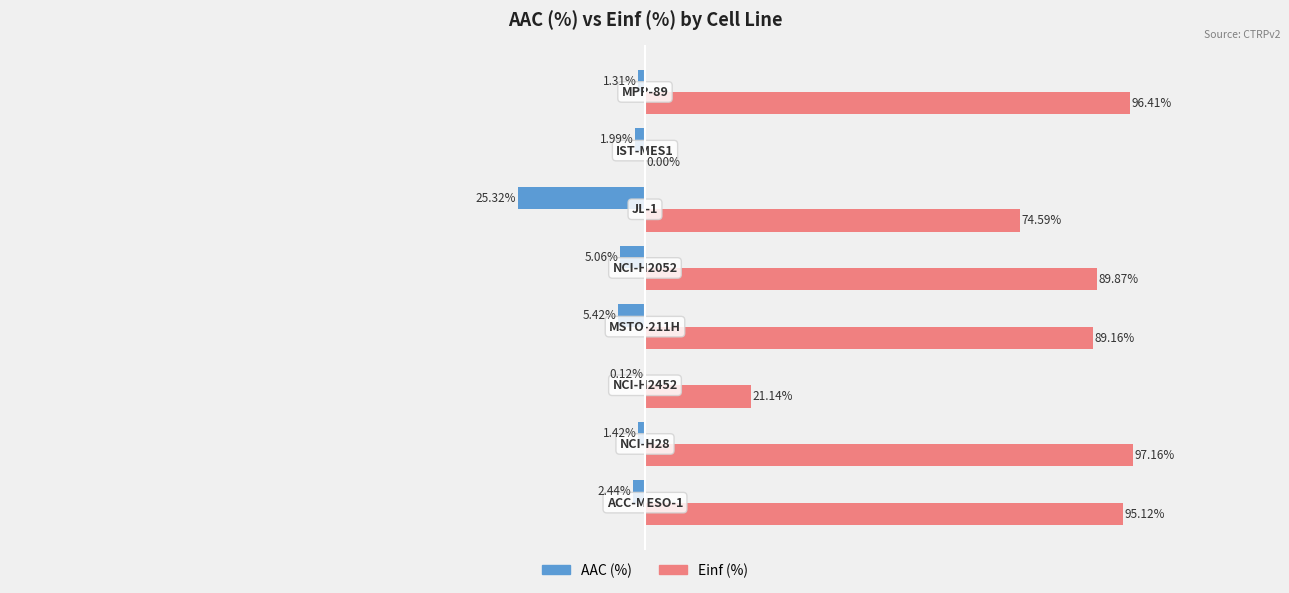

Which series has the largest total across all categories?

Einf (%)